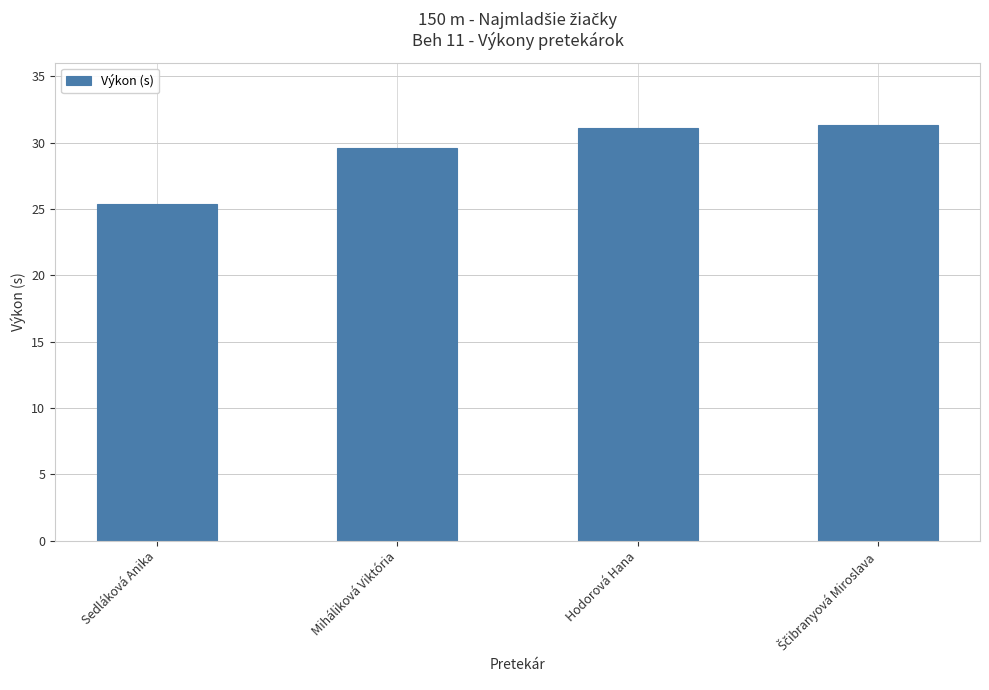

Read the value at Hodorová Hana.

31.1